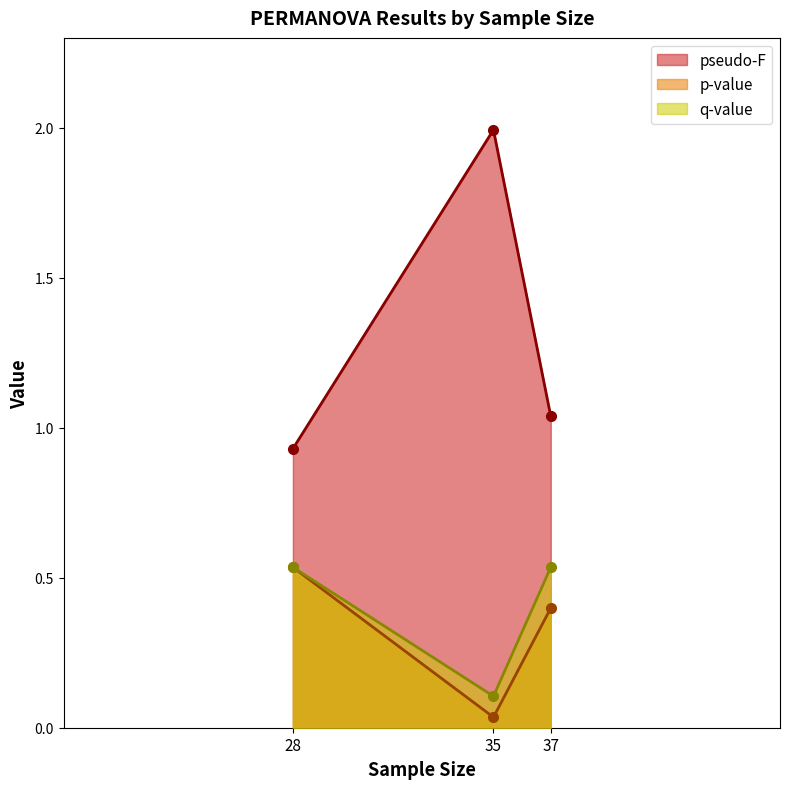

At which category is the sum across all series the highest?

35